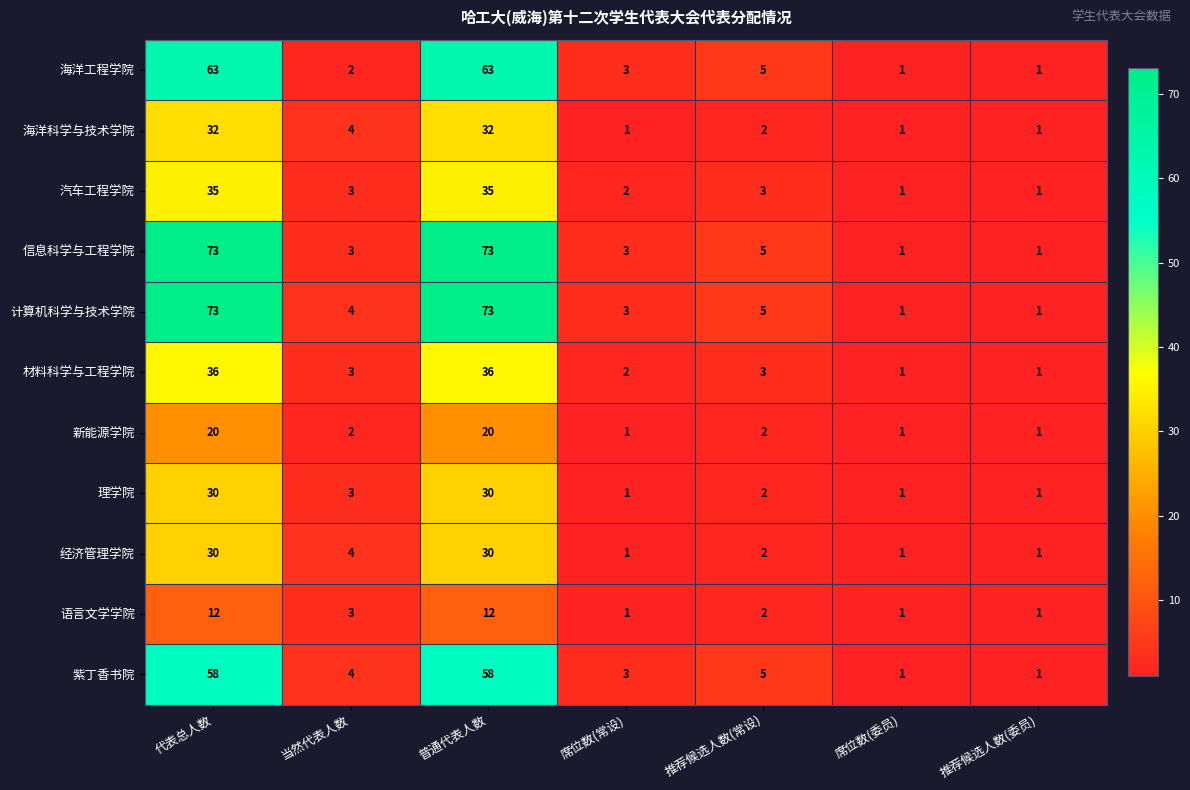

What is the maximum value shown in the chart?

73